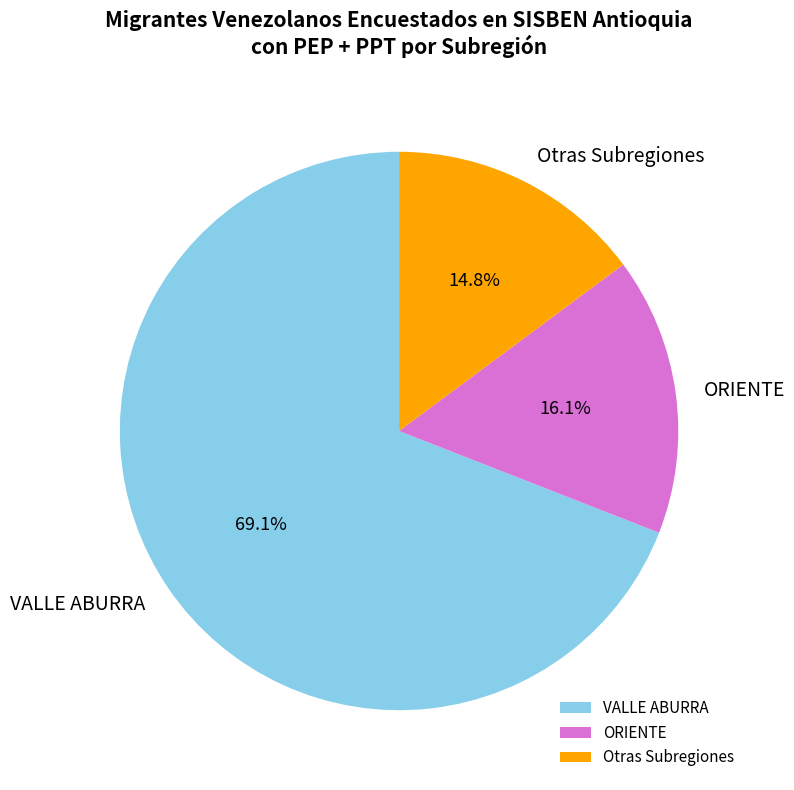

What is the smallest slice in the pie chart?

Otras Subregiones